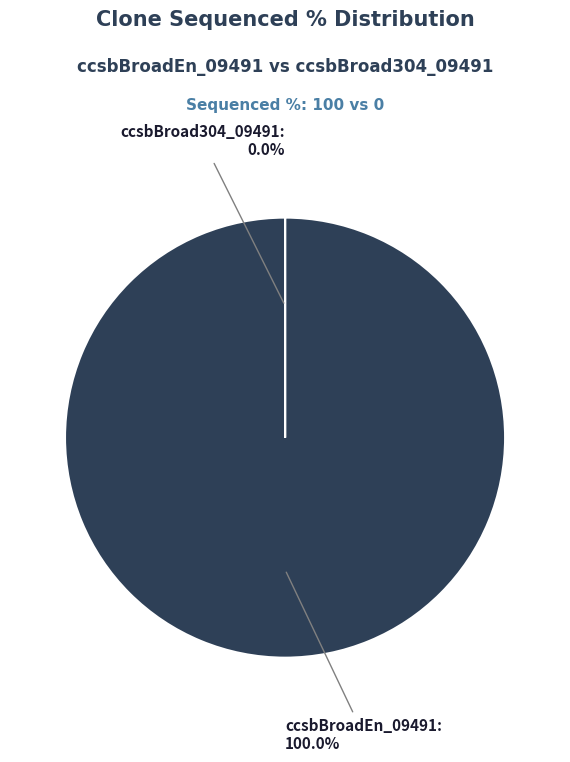

Which category has the smallest portion of the pie?

ccsbBroad304_09491